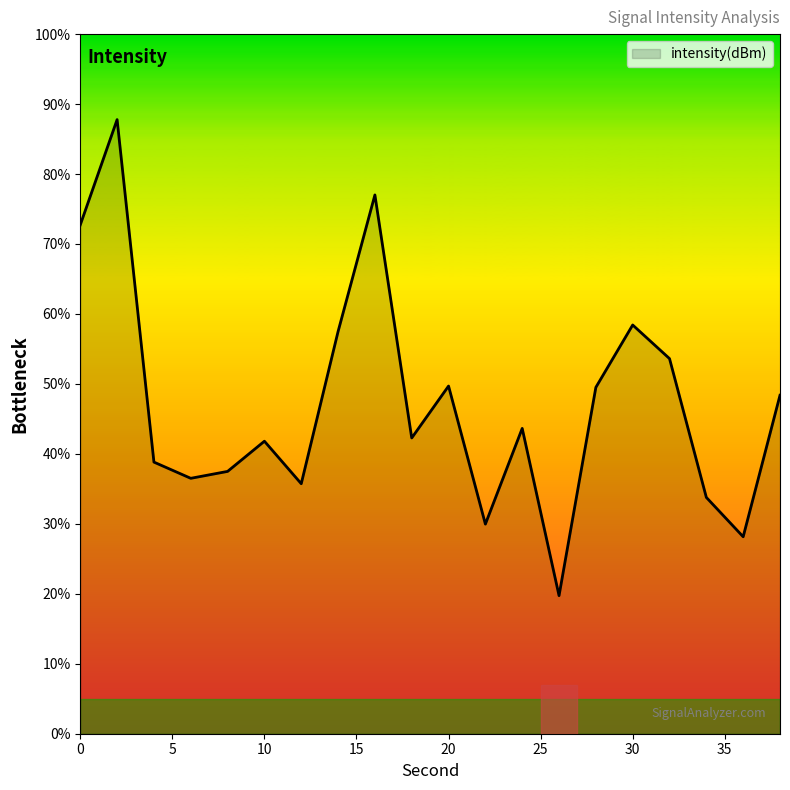

What is the maximum value shown in the chart?

87.8